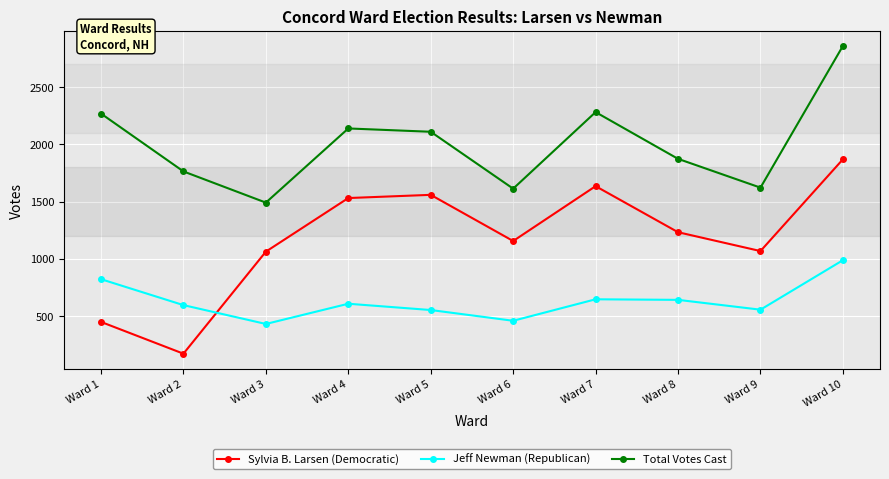

Count the number of data series in this chart.

3